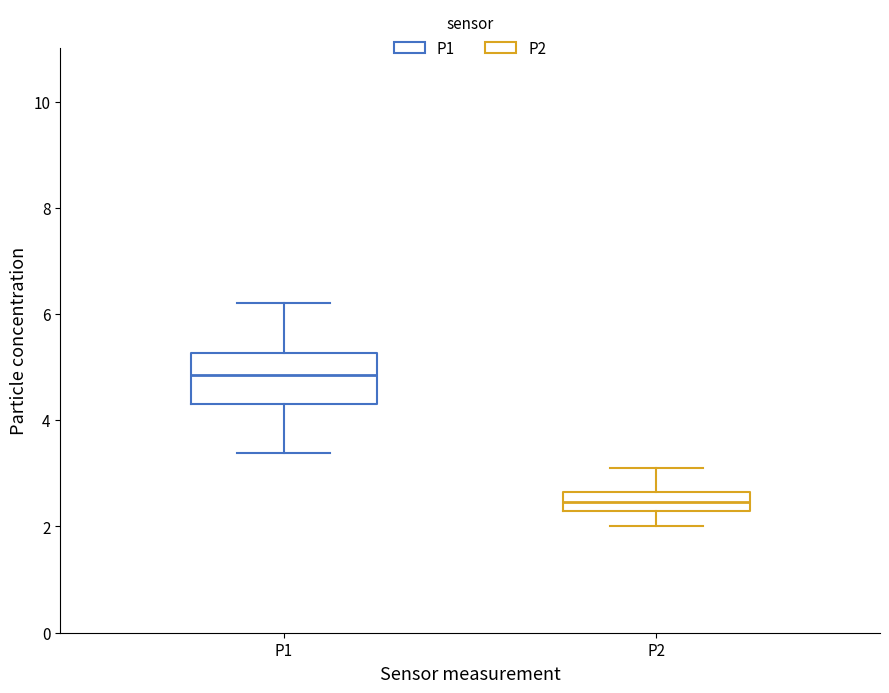

Where does the median line of the box for P2 sit on the y-axis? The values are not printed on the chart, so give them approximately, as read against the axis.

2.4